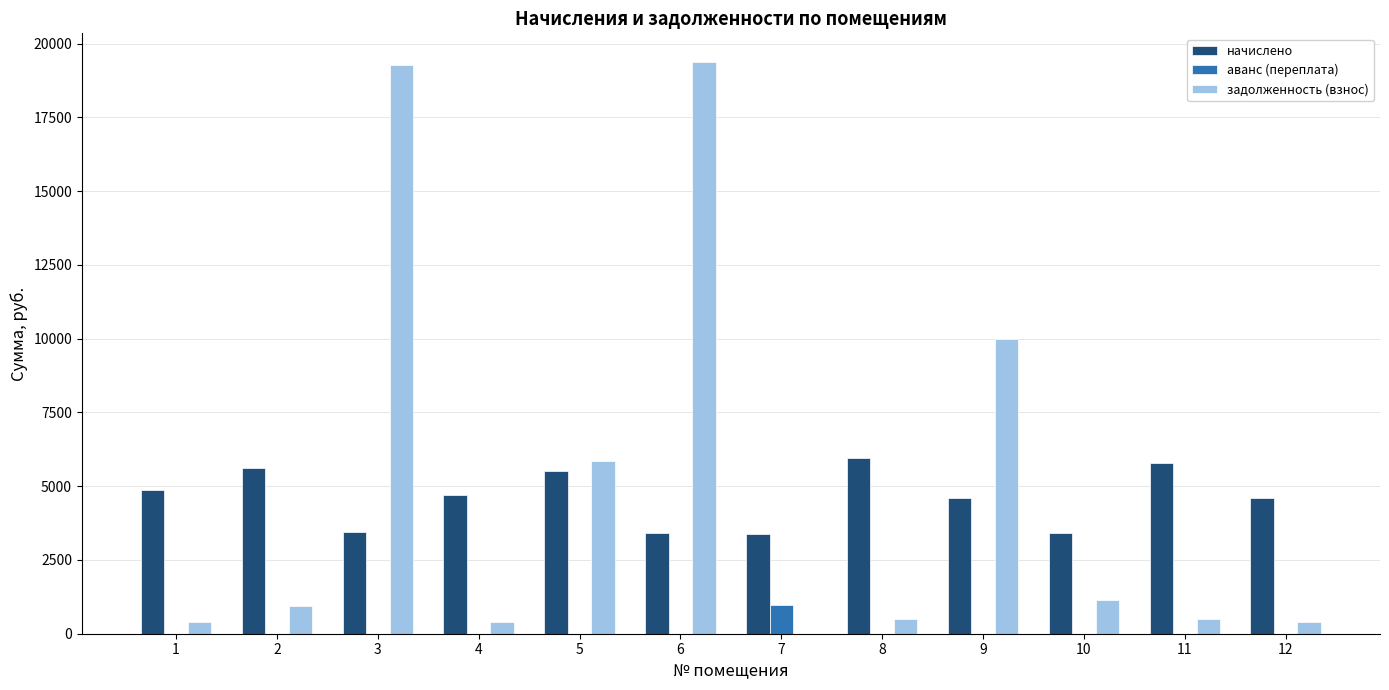

Which series changed the most between 3 and 12?

задолженность (взнос)